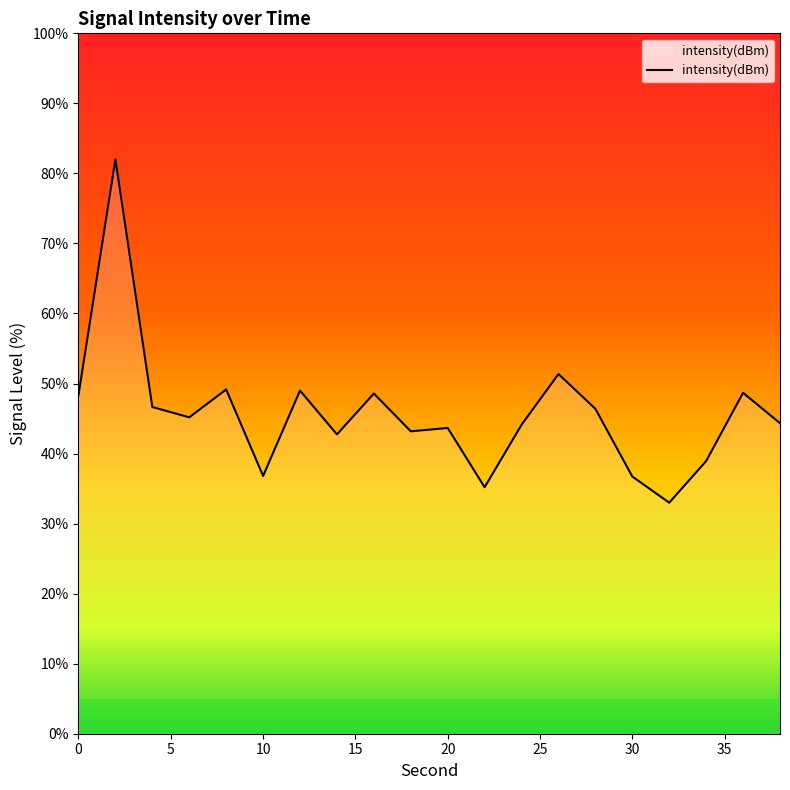

Does the chart have visible grid lines?

No